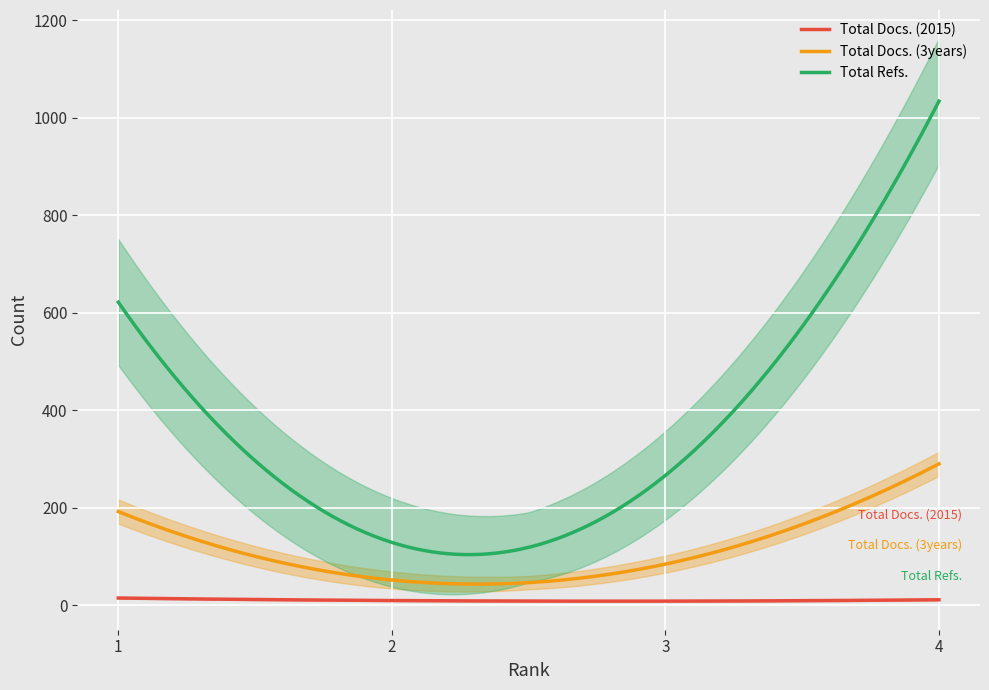

What is the difference between the maximum and minimum values in the Total Docs. (2015) series?

6.5